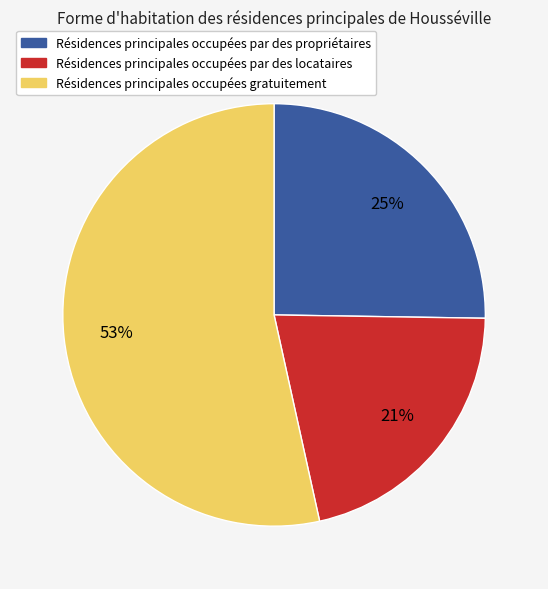

To the nearest percent, what is the combined percentage of Résidences principales occupées par des propriétaires and Résidences principales occupées gratuitement?

79%